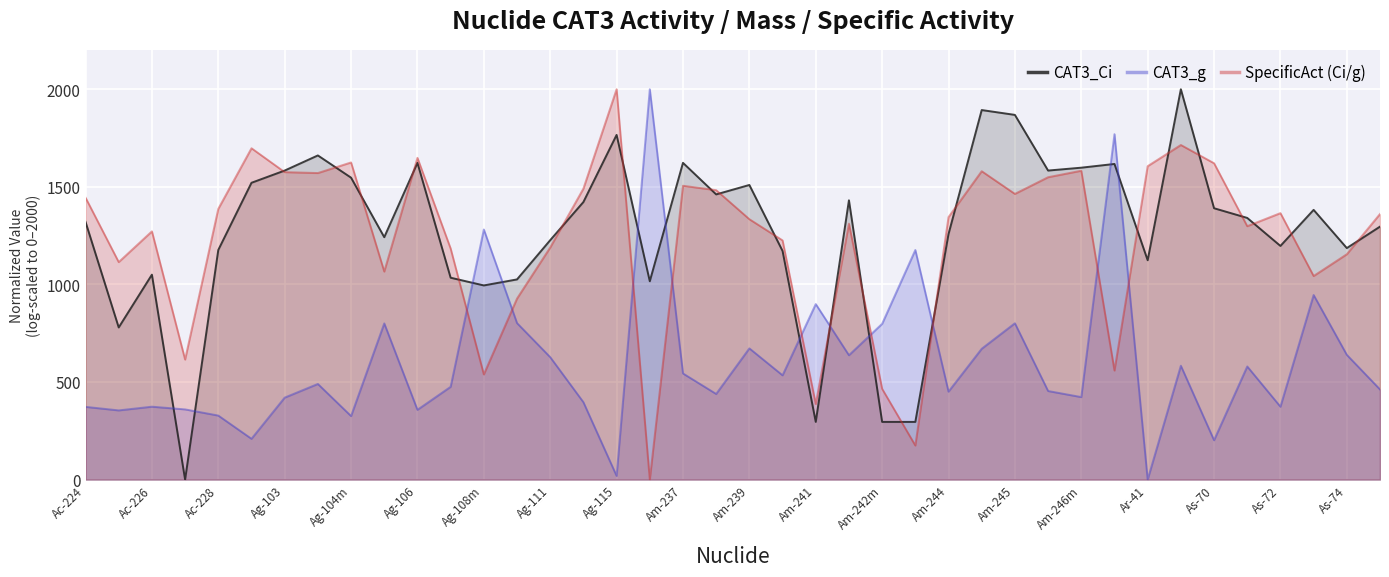

Between Am-242m and As-74, which series saw the biggest shift?

CAT3_Ci